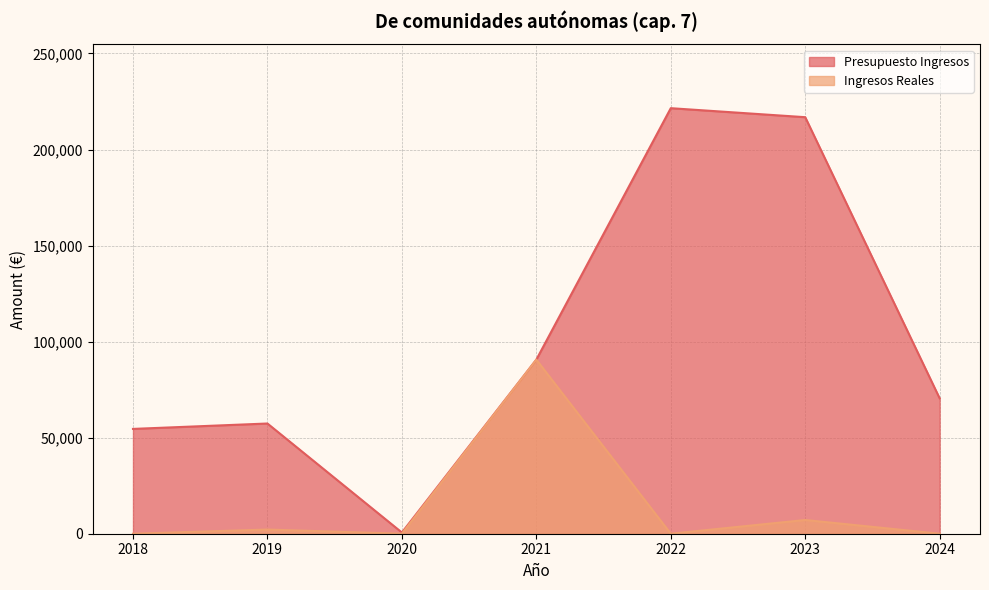

What is the minimum value for Presupuesto Ingresos?

634.2